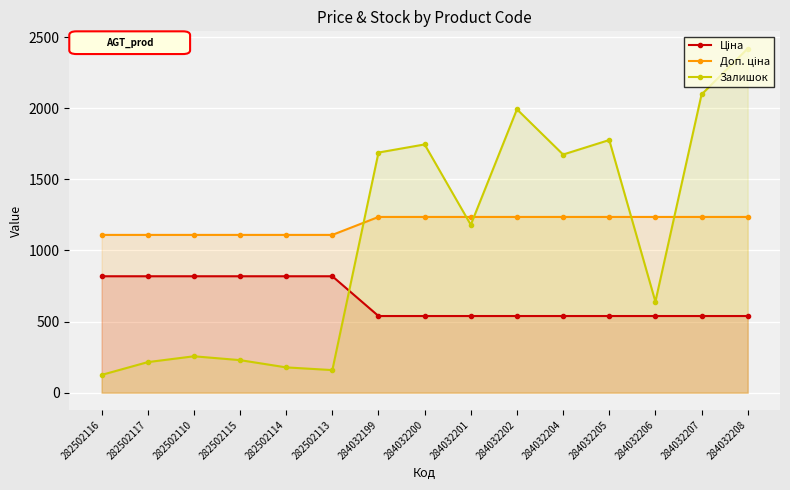

Reading left to right, transcribe all the data shown in this chart.

Ціна: 818.5	818.5	818.5	818.5	818.5	818.5	539.0	539.0	539.0	539.0	539.0	539.0	539.0	539.0	539.0
Доп. ціна: 1109.2	1109.2	1109.2	1109.2	1109.2	1109.2	1235.4	1235.4	1235.4	1235.4	1235.4	1235.4	1235.4	1235.4	1235.4
Залишок: 125.0	215.0	256.0	229.0	178.0	159.0	1688.0	1745.0	1180.0	1992.0	1674.0	1776.0	640.0	2096.0	2419.0